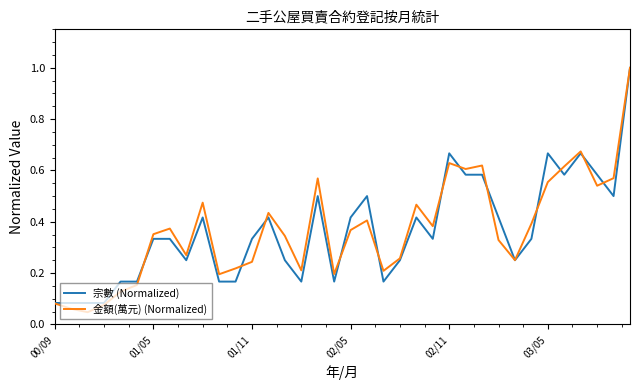

Which series has the largest range (max minus min)?

金額(萬元) (Normalized)